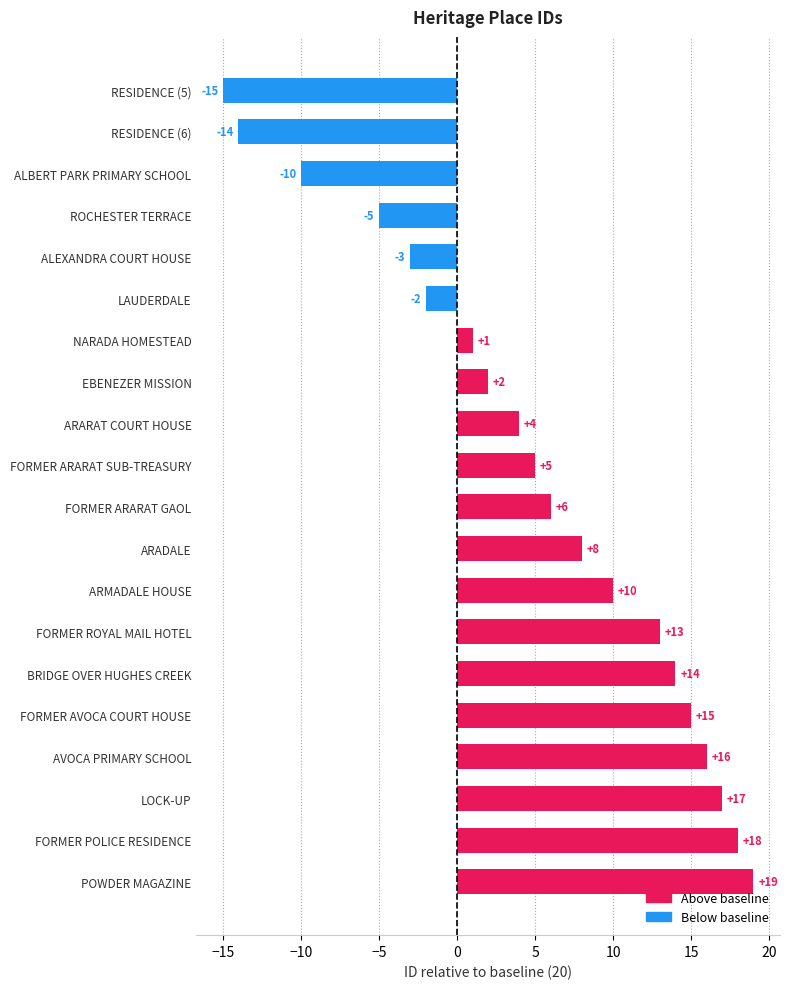

What is the difference between the second highest and minimum values?

33